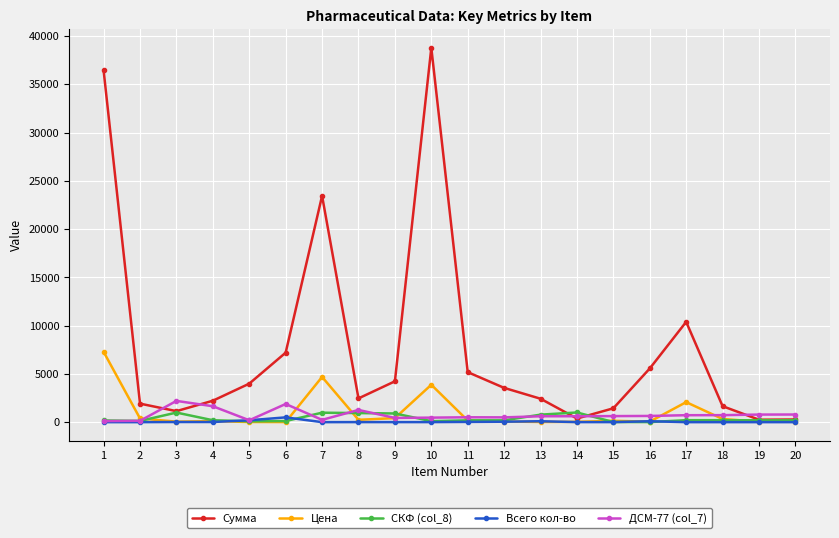

Does the chart have visible grid lines?

Yes